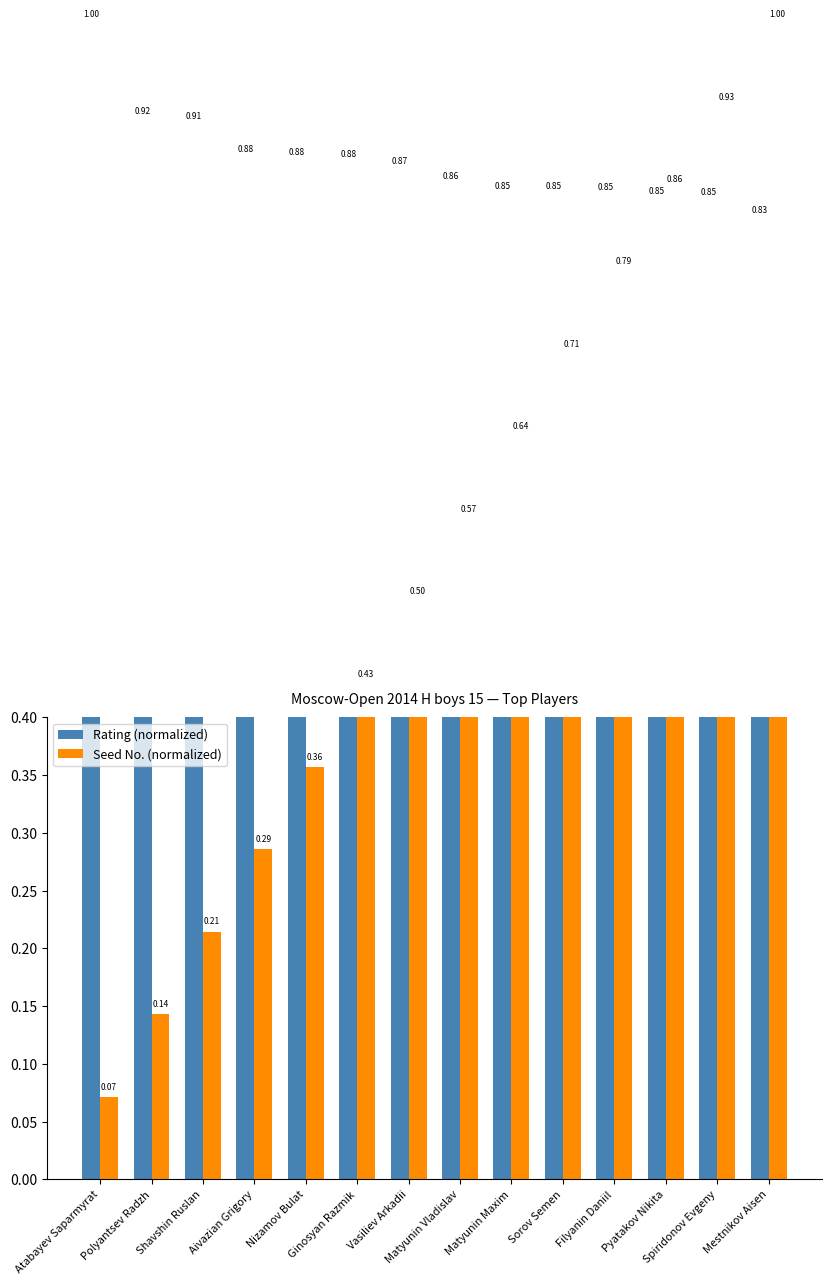

What is the label of the 2nd bar from the right?

Spiridonov Evgeny